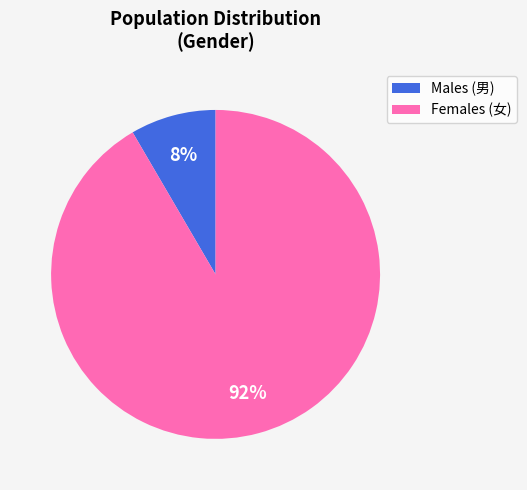

Does any single category account for the majority?

Yes